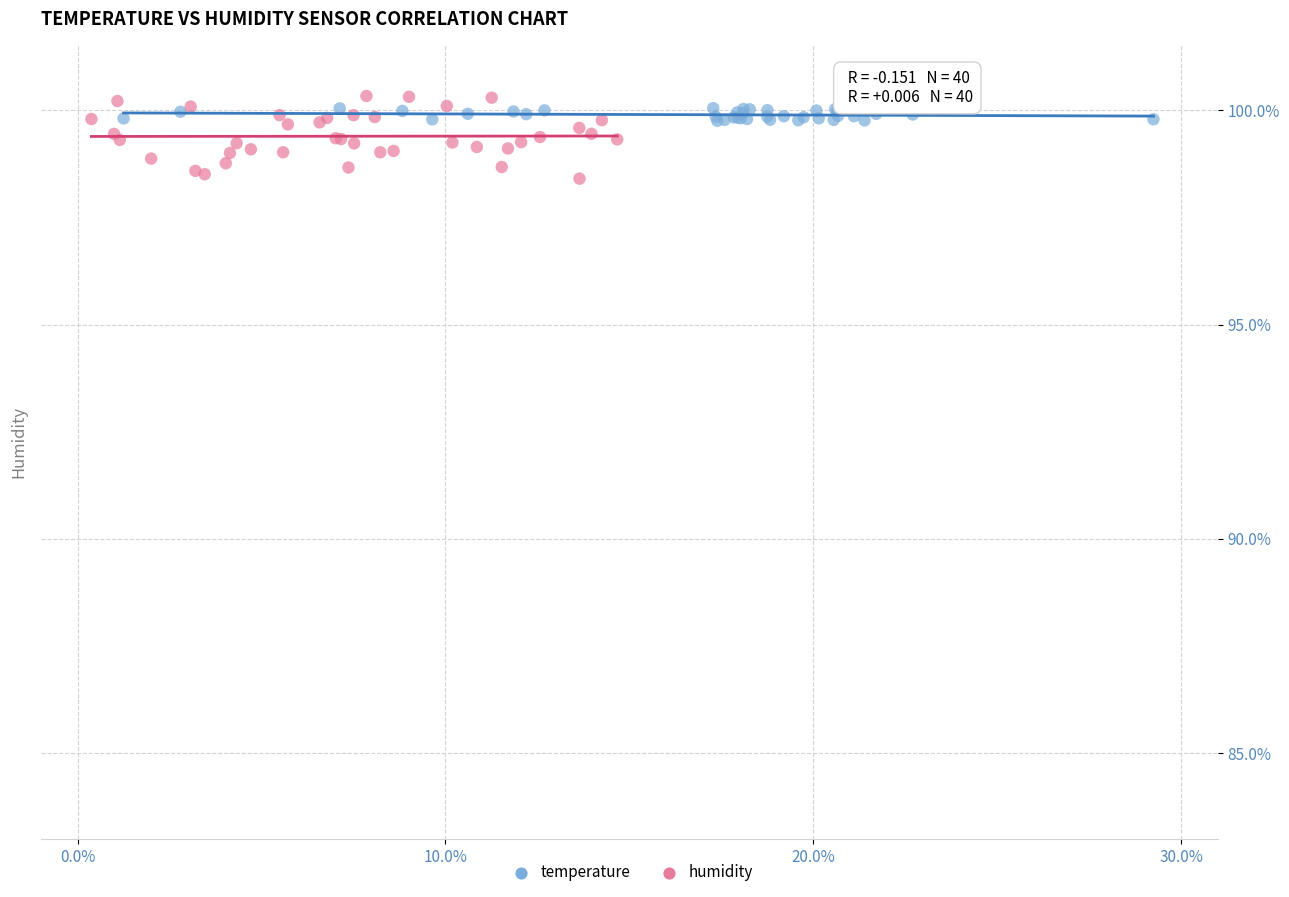

Which series reaches the minimum Y coordinate?

humidity